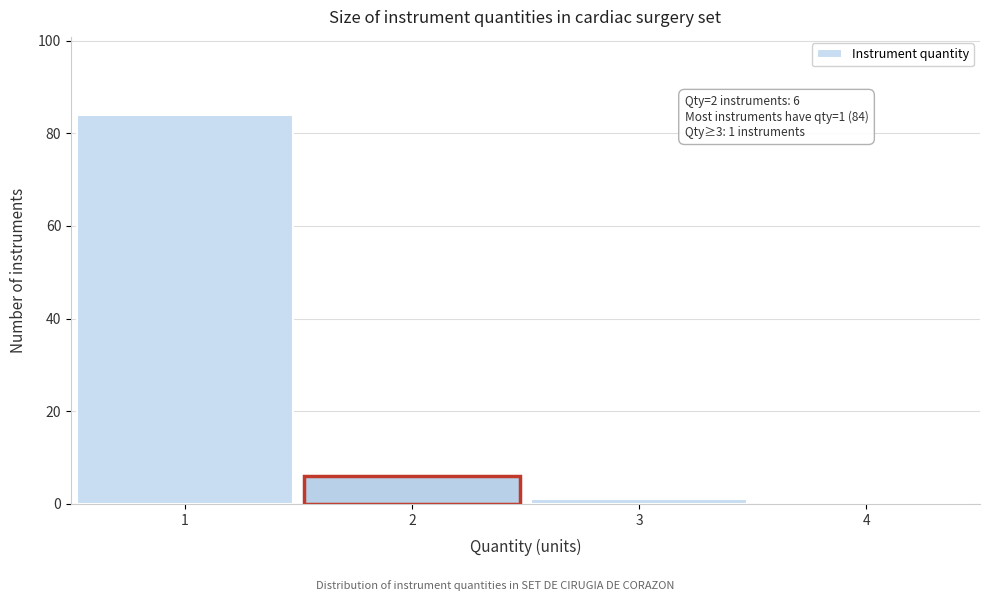

Which range on the x-axis has the tallest bar?

0.5 to 1.5